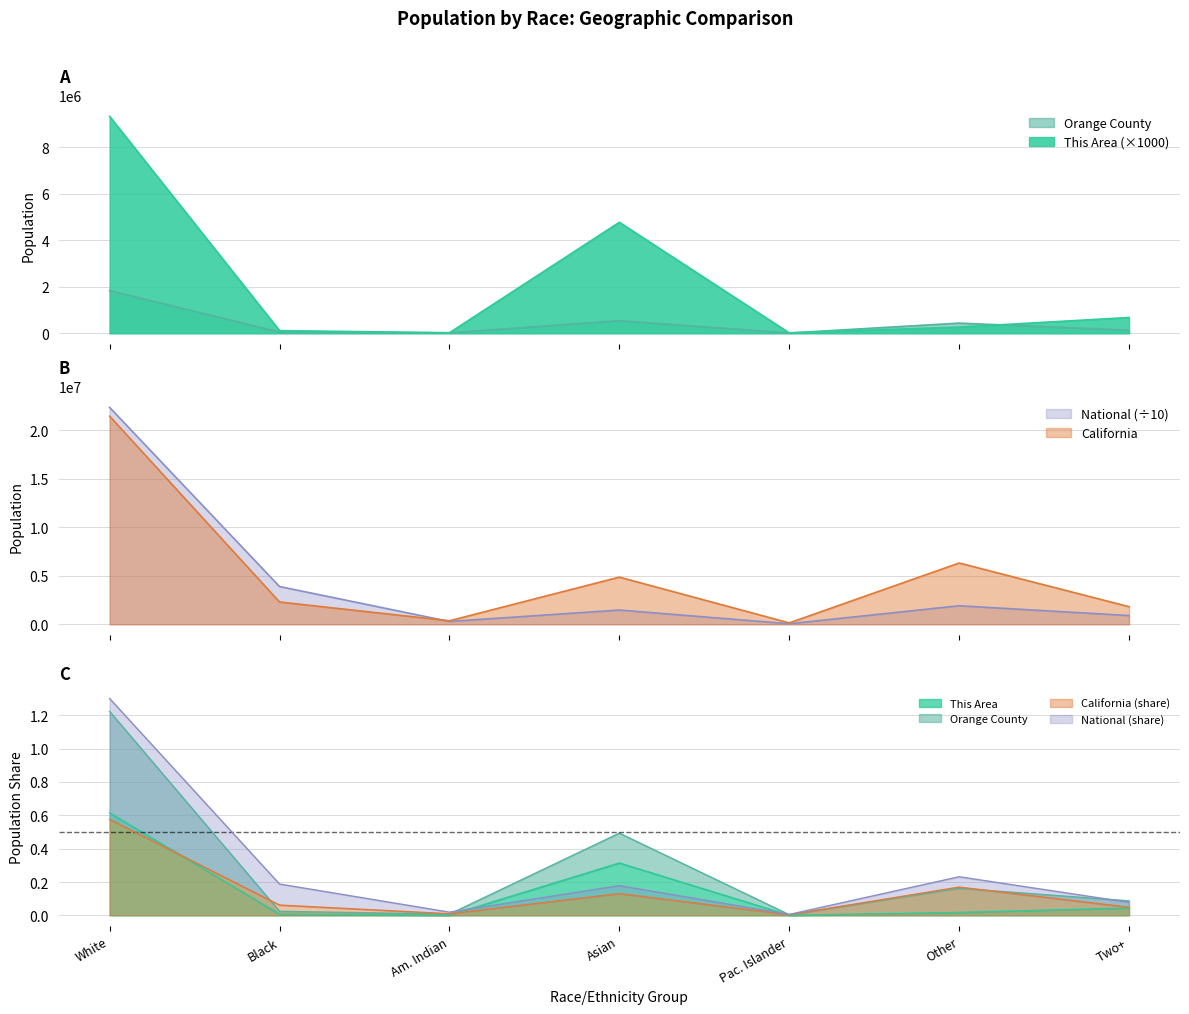

Which category has the highest value in the This Area series?

White